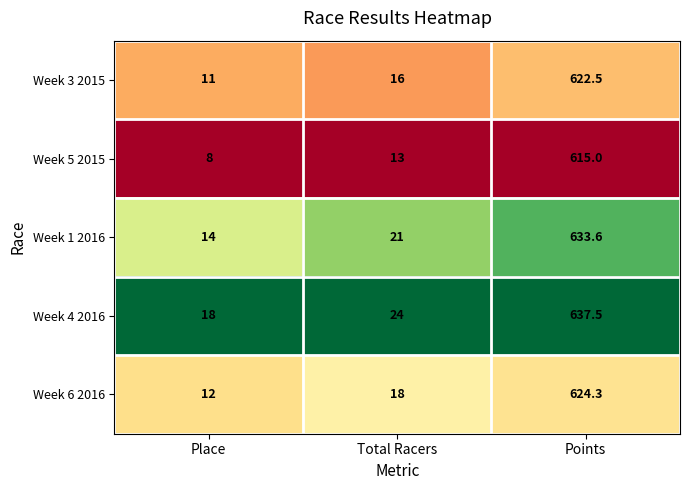

Rank the series by their maximum value, from highest to lowest.

Week 4 2016, Week 1 2016, Week 6 2016, Week 3 2015, Week 5 2015